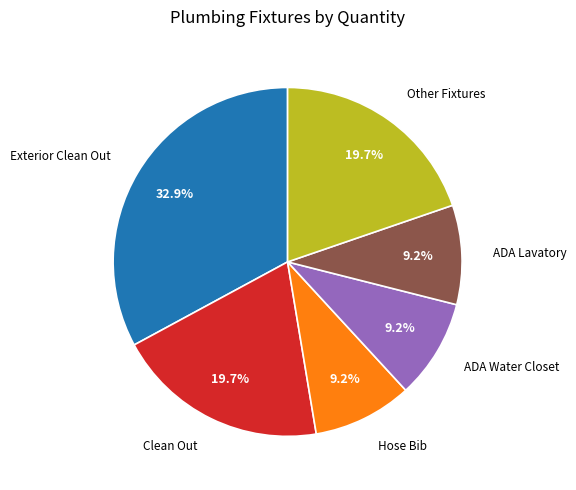

Does ADA Lavatory represent more than half of the total?

No